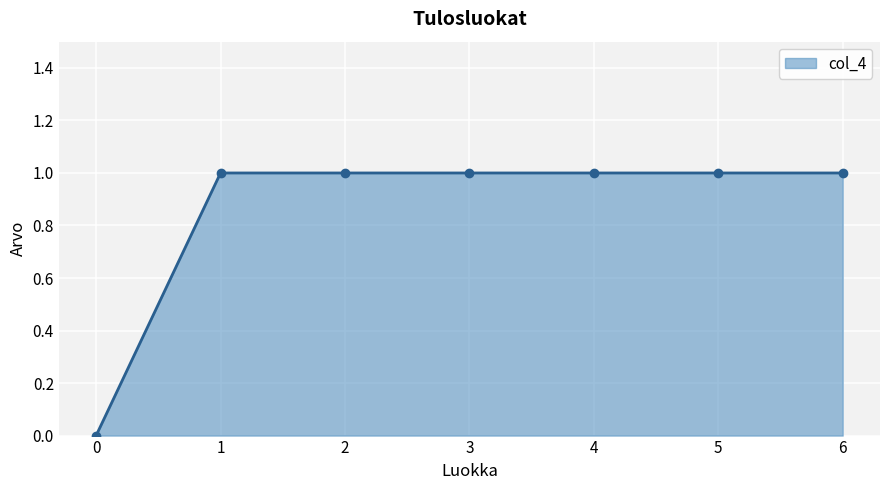

Does the chart have visible grid lines?

Yes